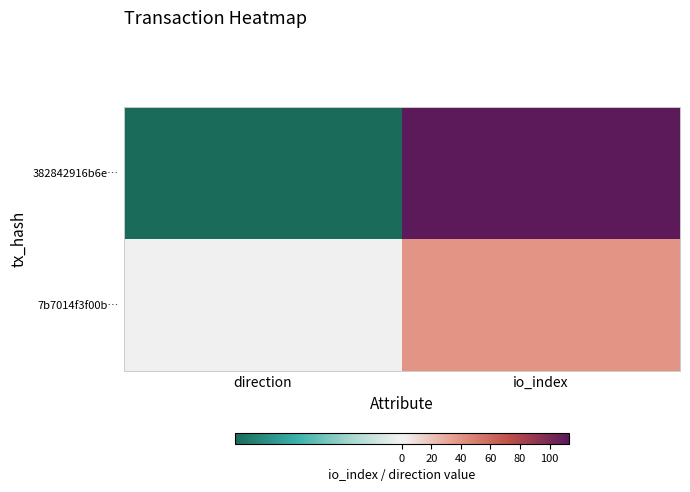

Reading right to left, transcribe all the data shown in this chart.

382842916b6e…: io_index=113	direction=-1
7b7014f3f00b…: io_index=39	direction=1